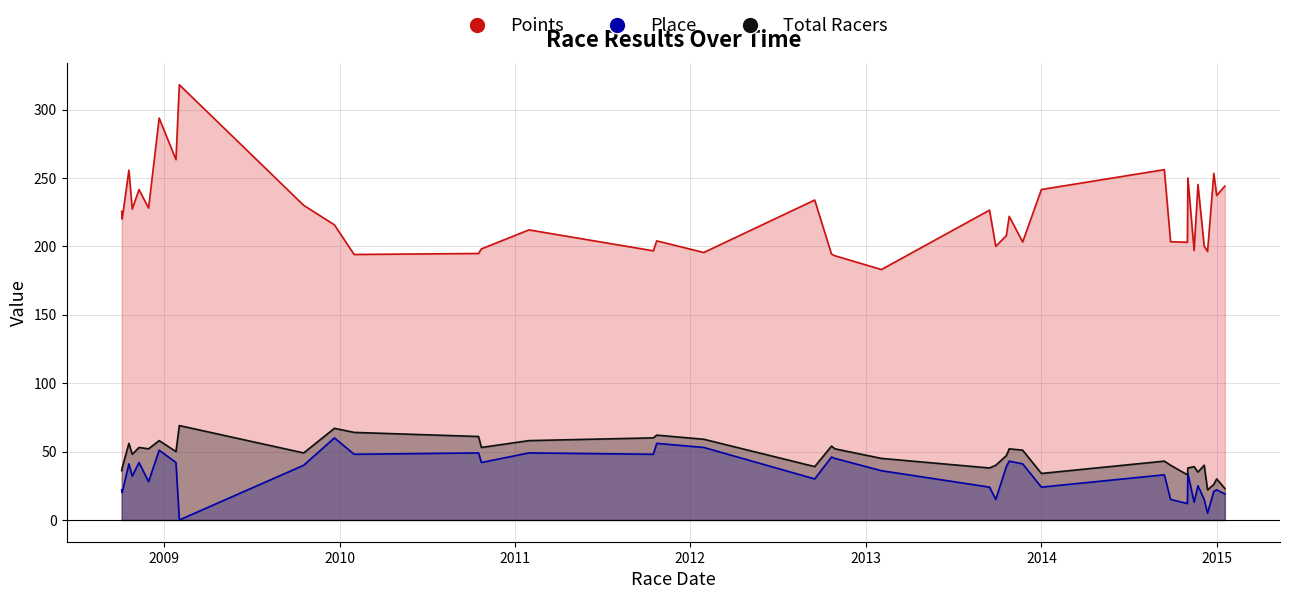

At which label does Place first exceed 34?

2008-10-19